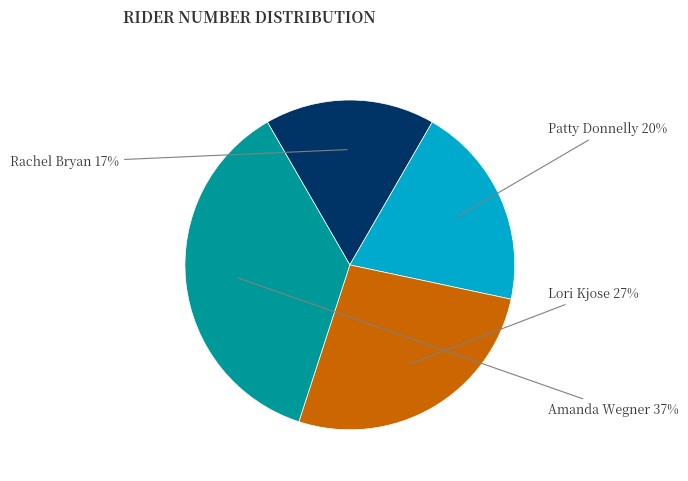

Rank the categories by value from highest to lowest.

Amanda Wegner, Lori Kjose, Patty Donnelly, Rachel Bryan